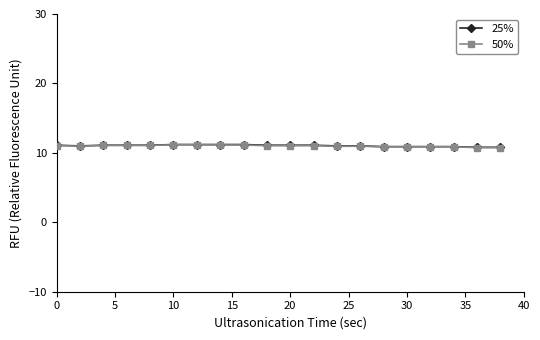

Does the chart display data point markers on the line(s)?

Yes